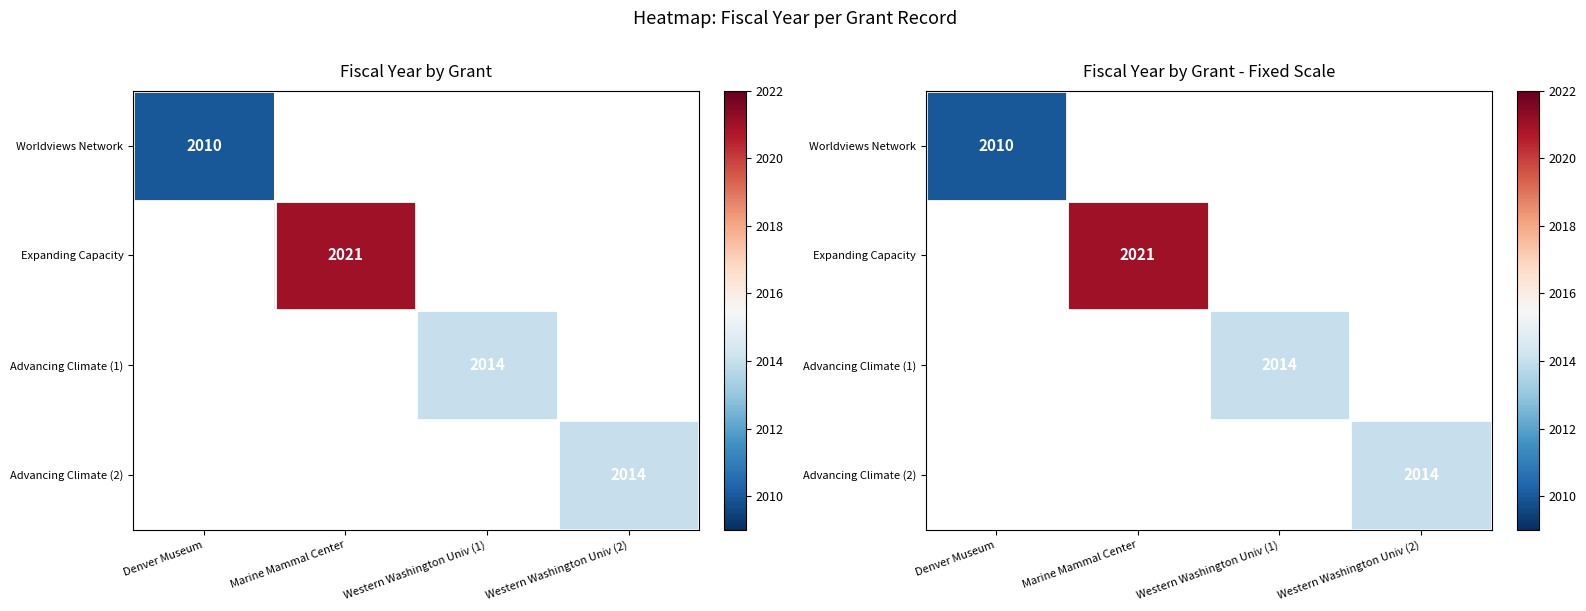

Is the value of Advancing Climate (1) at Marine Mammal Center greater than the value of Expanding Capacity at Denver Museum?

No